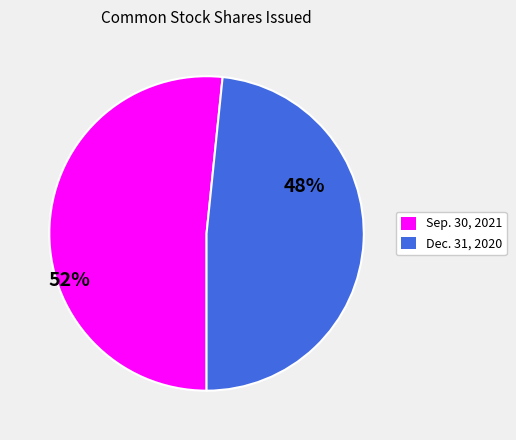

True or false: Dec. 31, 2020 accounts for 63% of the total.

False